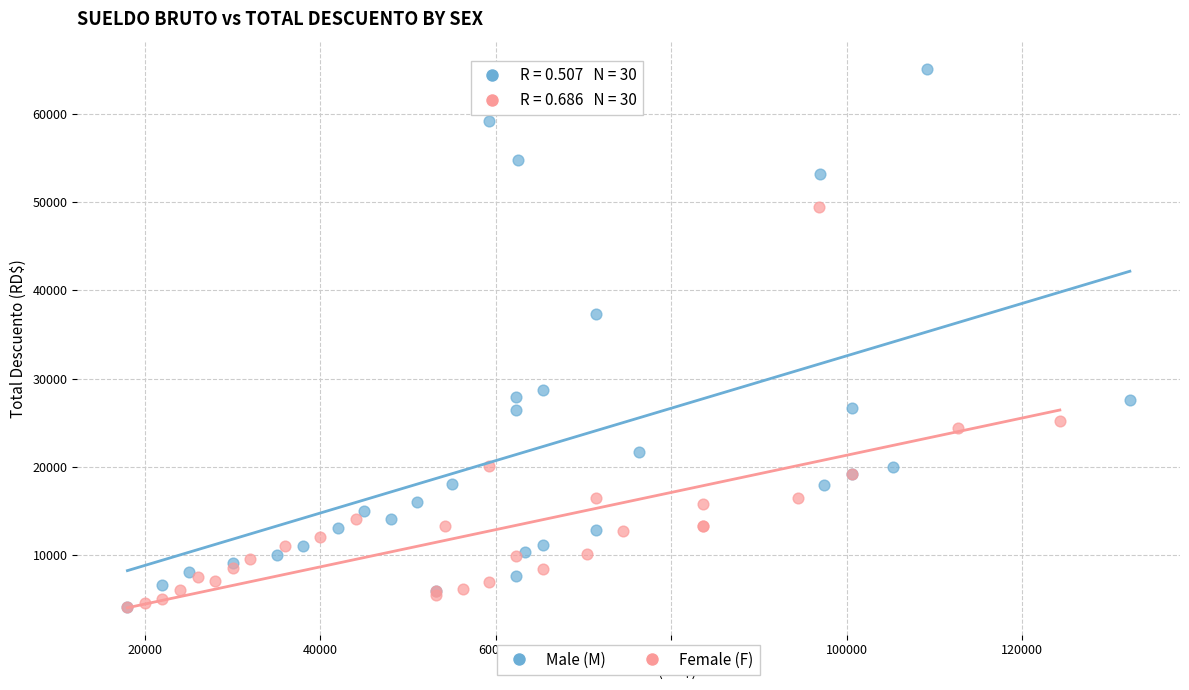

Which series reaches the maximum Y coordinate?

Male (M)